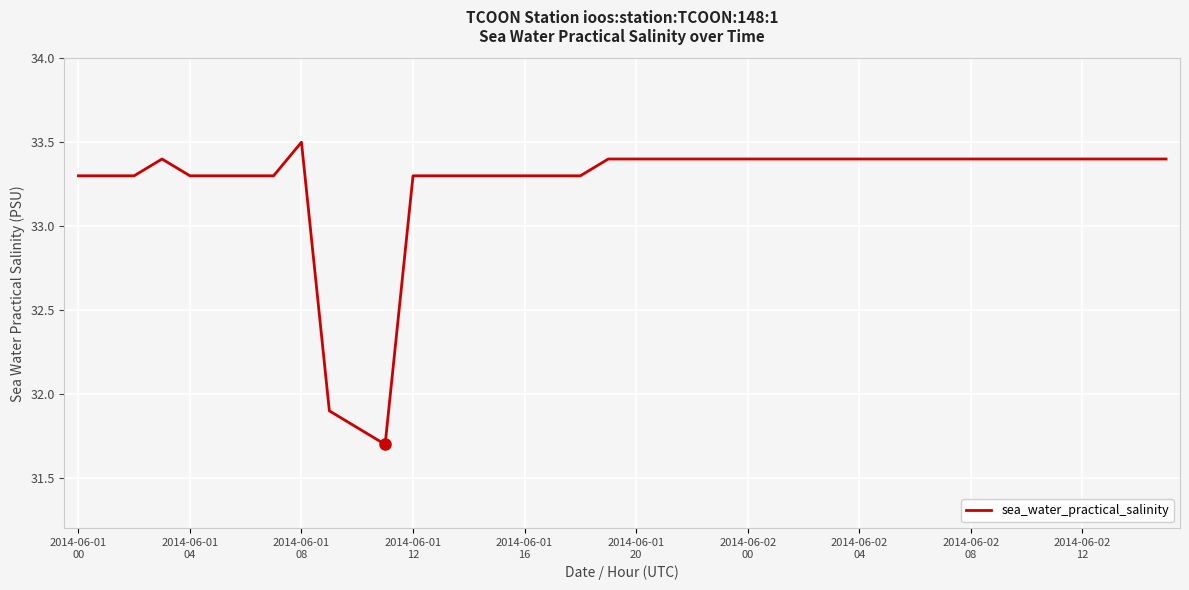

What is the maximum value shown in the chart?

33.5